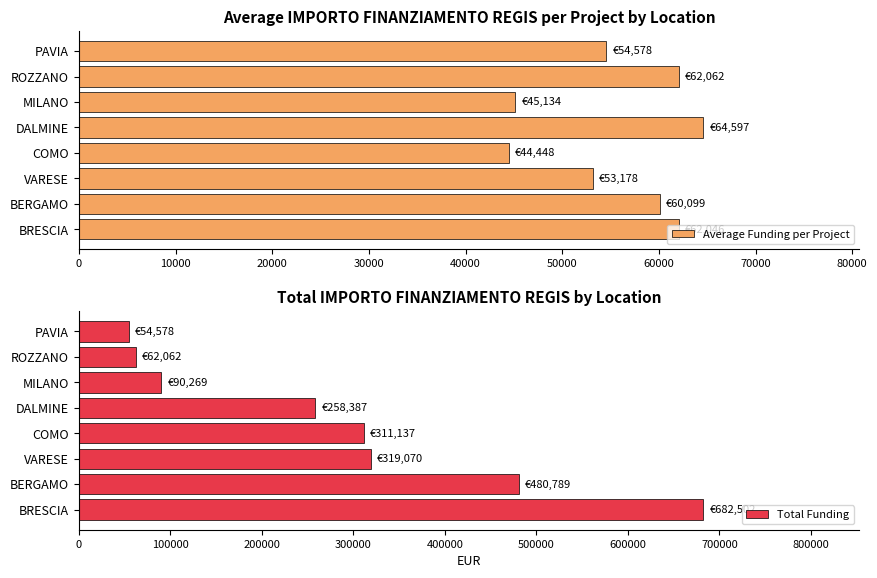

What is the difference between the second highest and minimum values in the Average Funding per Project series?

17614.3